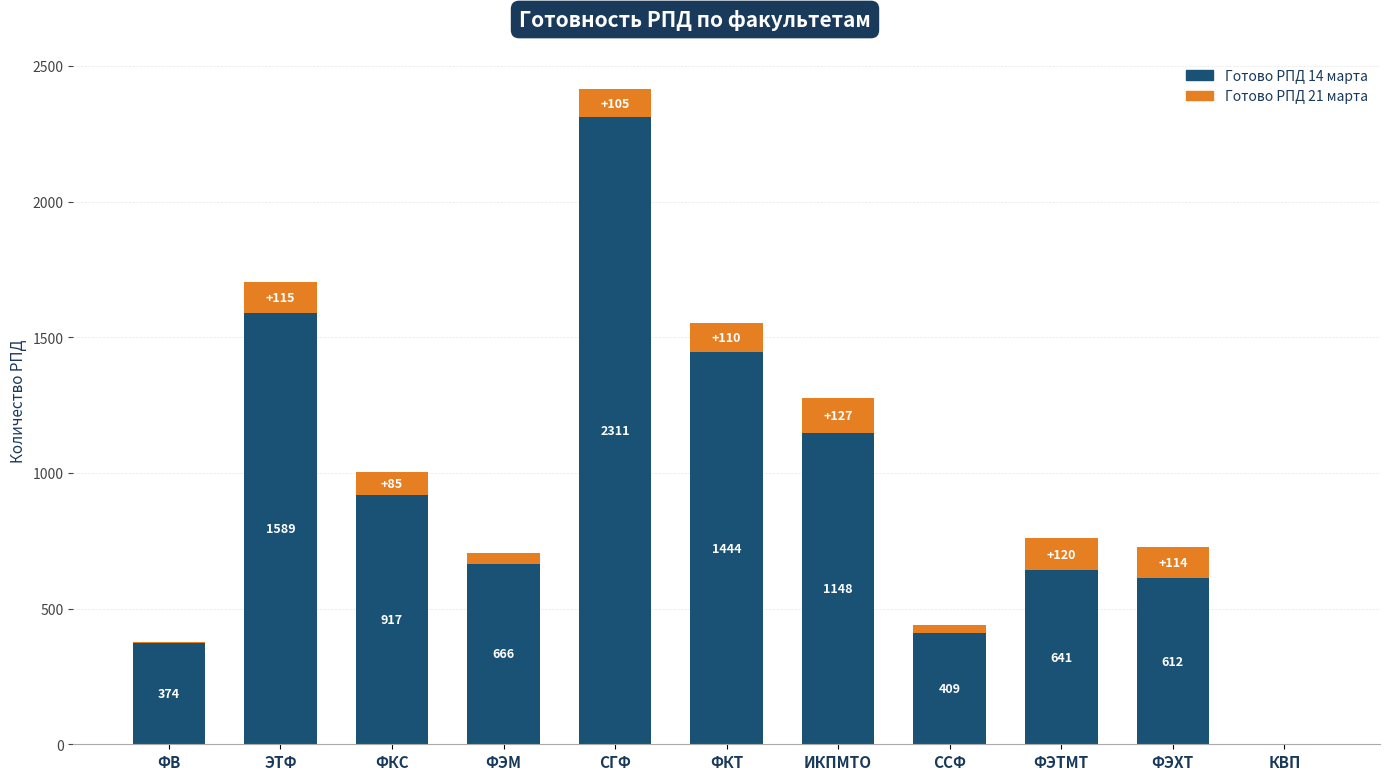

How many data points does each series have?

11